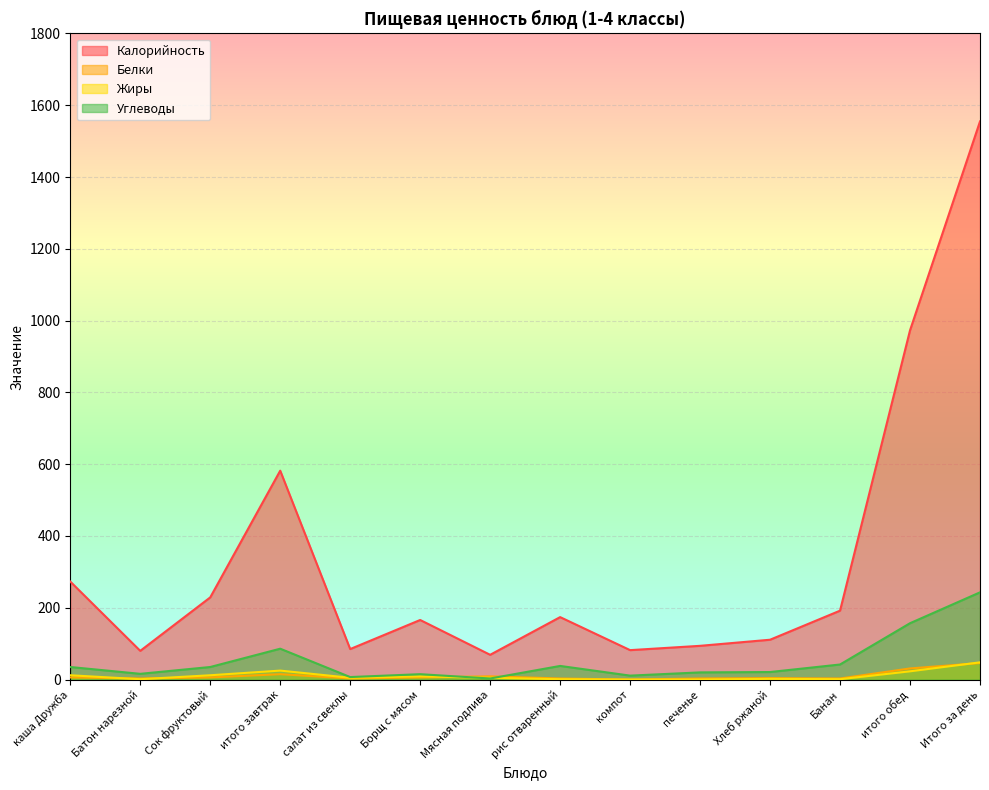

True or false: Жиры and Калорийность cross at least once.

False